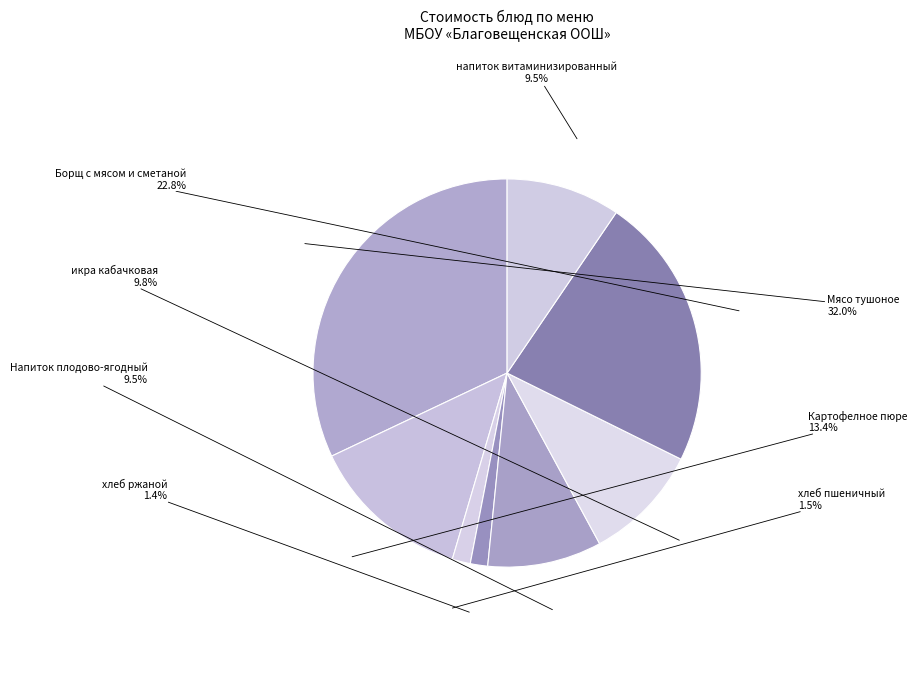

Which slice is the smallest?

хлеб ржаной